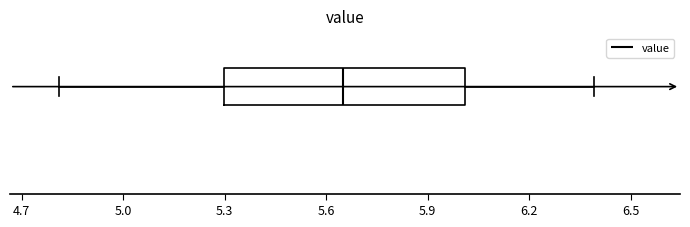

Where does the left whisker of the box end on the x-axis? The values are not printed on the chart, so give them approximately, as read against the axis.

4.80